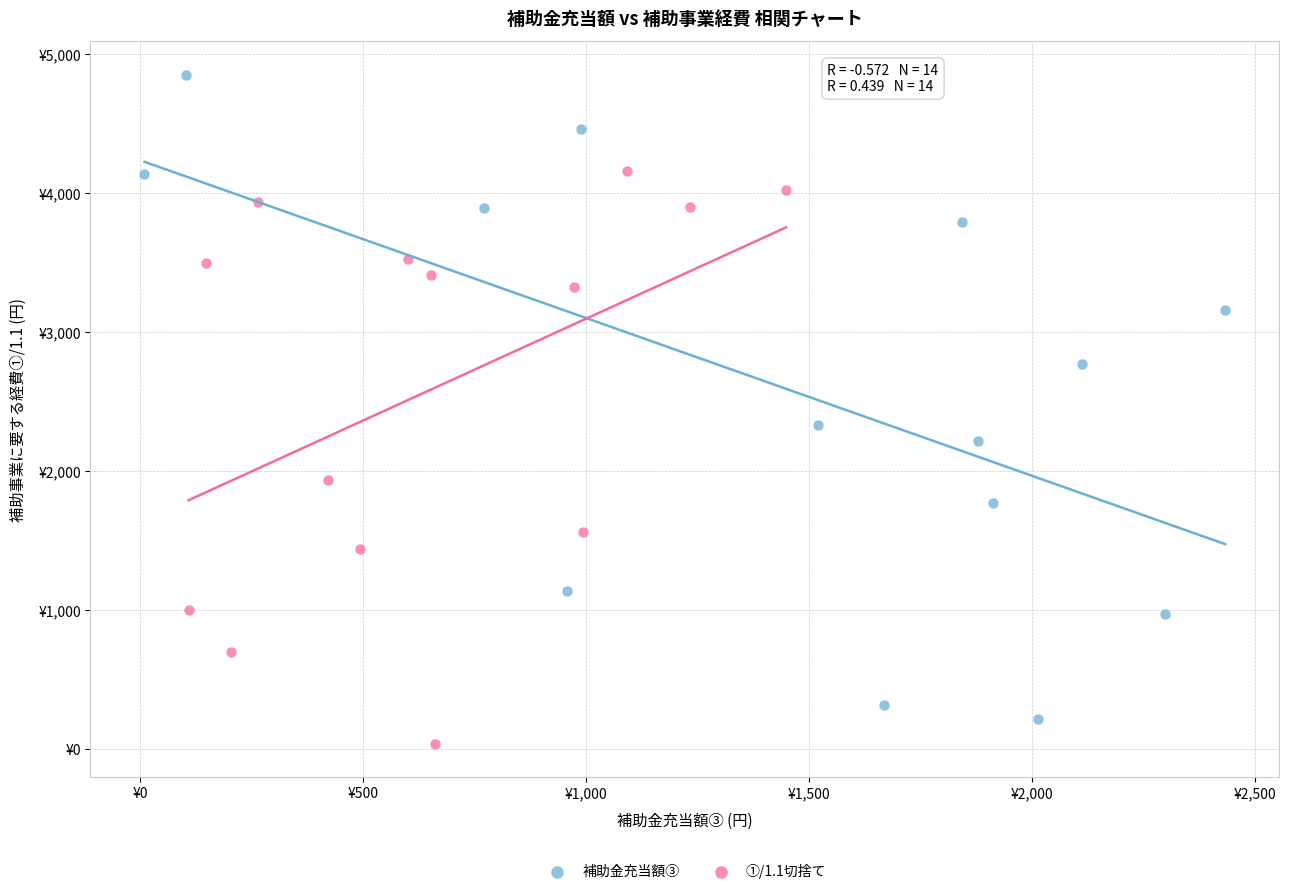

Which series reaches the minimum Y coordinate?

①/1.1切捨て